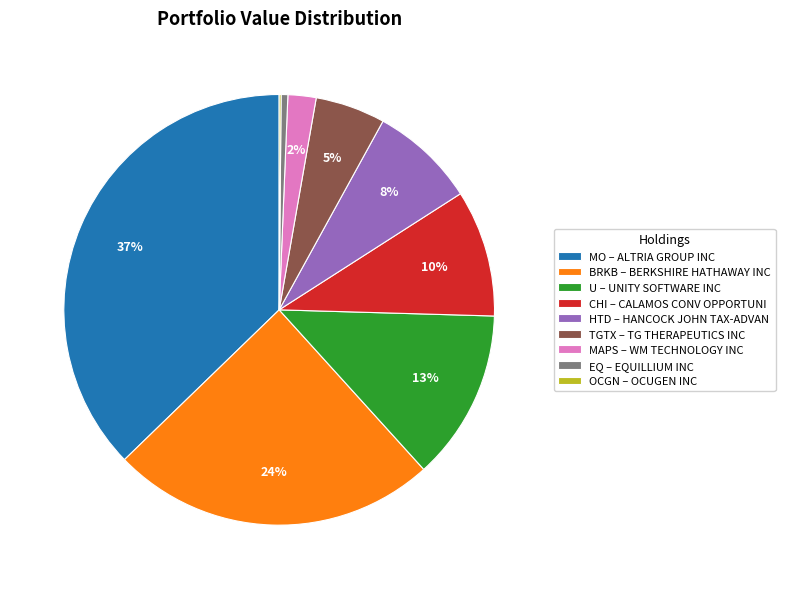

What is the largest slice in the pie chart?

MO – ALTRIA GROUP INC